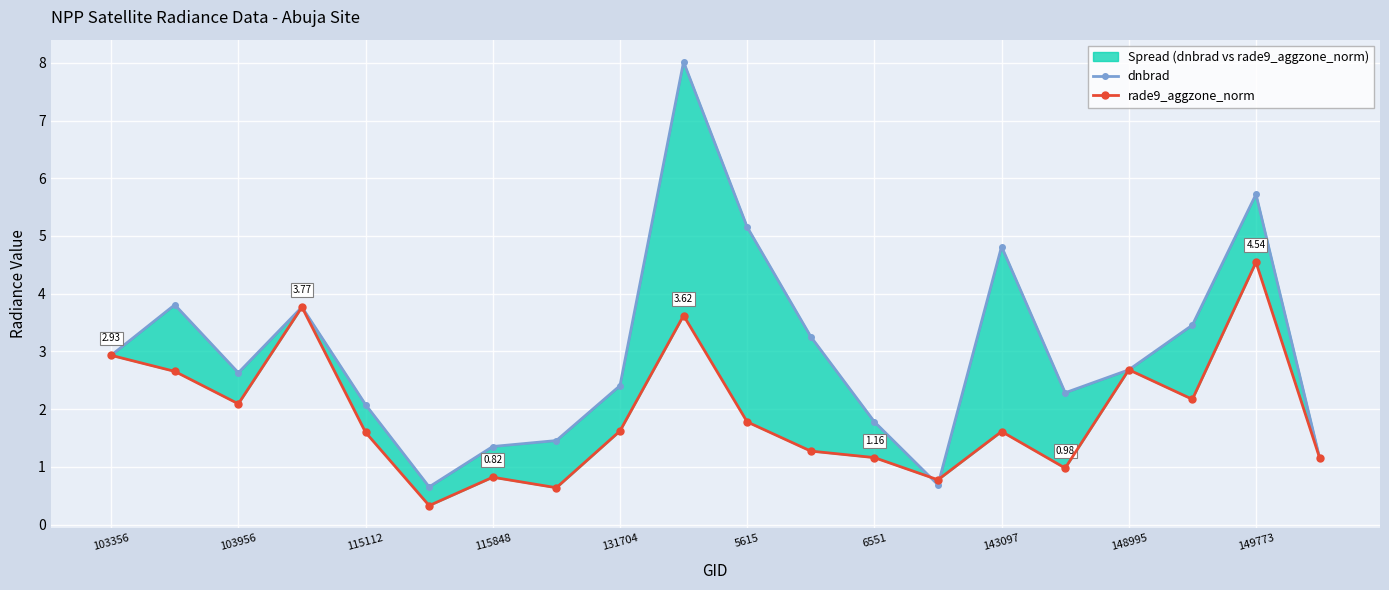

The value of rade9_aggzone_norm at 115848 is 0.8. True or false?

False